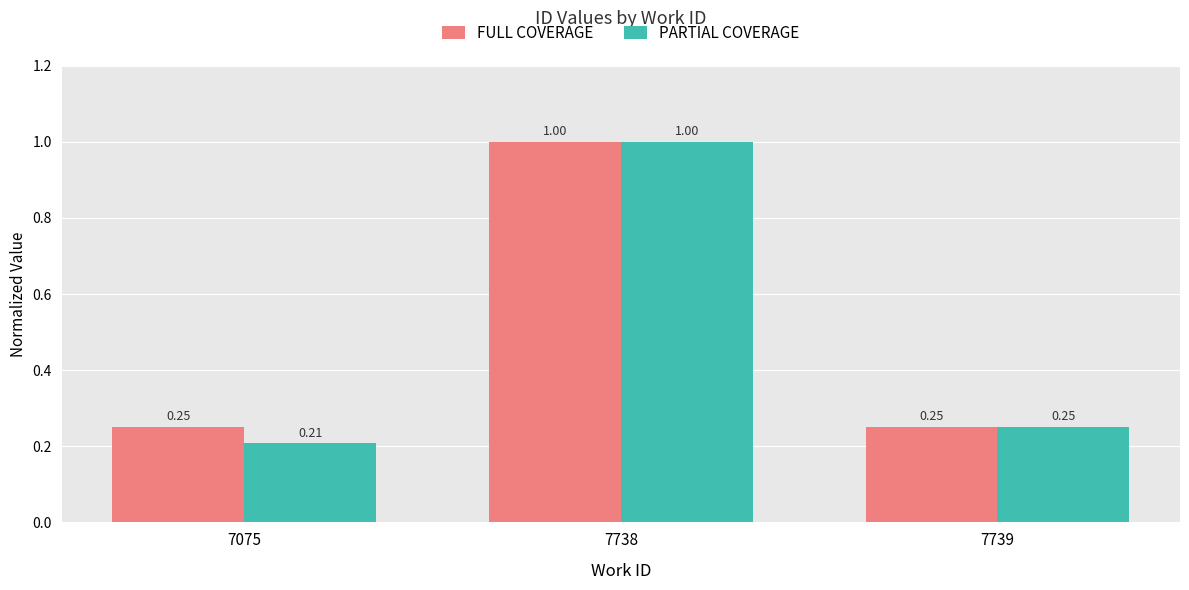

What is the sum of the FULL COVERAGE values at 7075 and 7739?

0.5